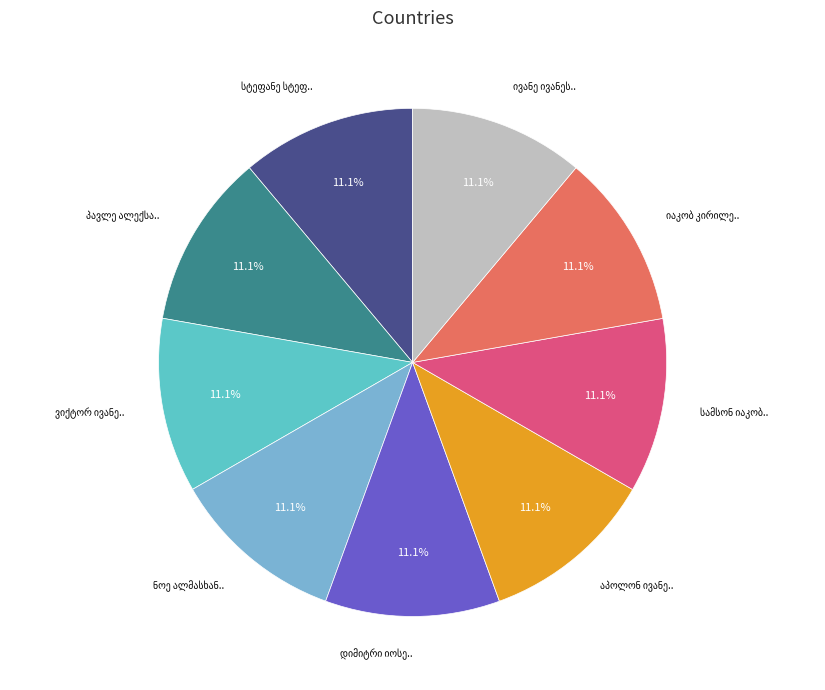

How many segments does this pie chart have?

9